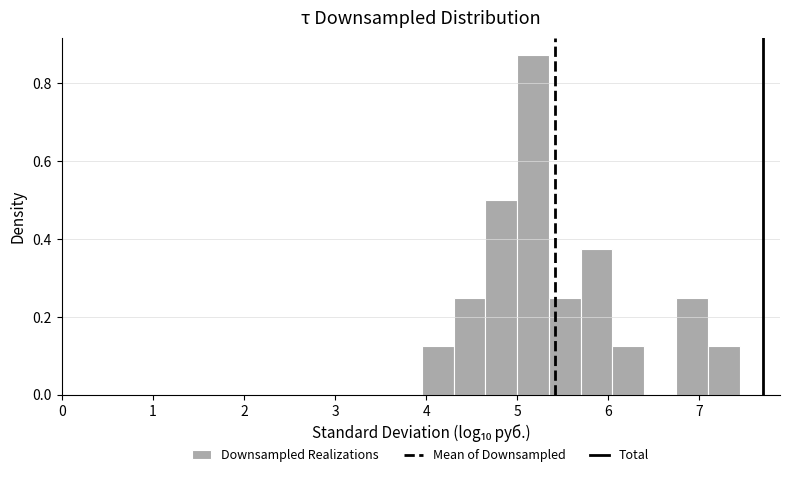

Read against the x-axis, roughly where is the centre of the tallest bar?

5.2